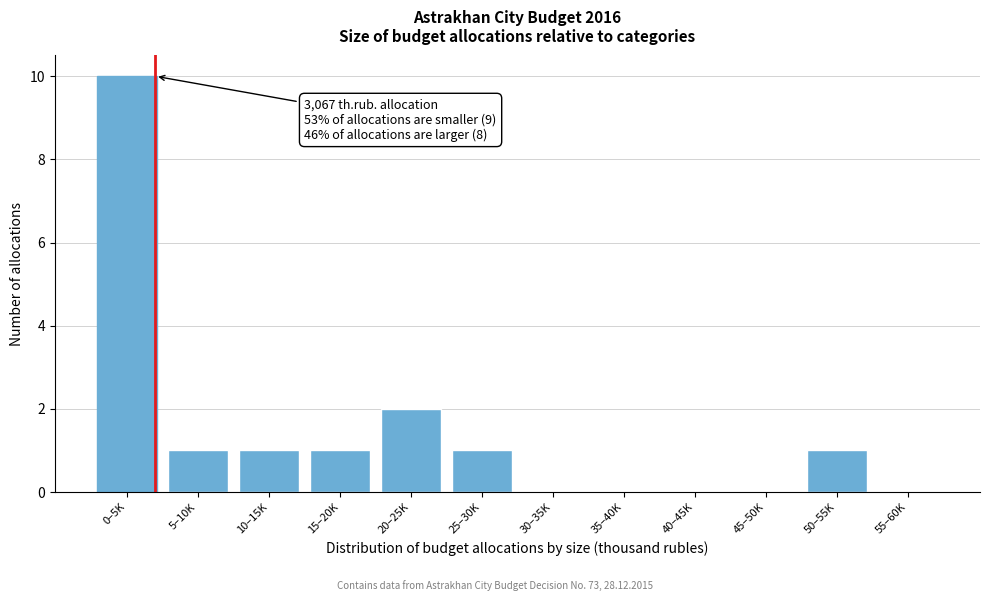

Reading left to right, what are all the values shown in this chart?

0–5K=10	5–10K=1	10–15K=1	15–20K=1	20–25K=2	25–30K=1	30–35K=0	35–40K=0	40–45K=0	45–50K=0	50–55K=1	55–60K=0